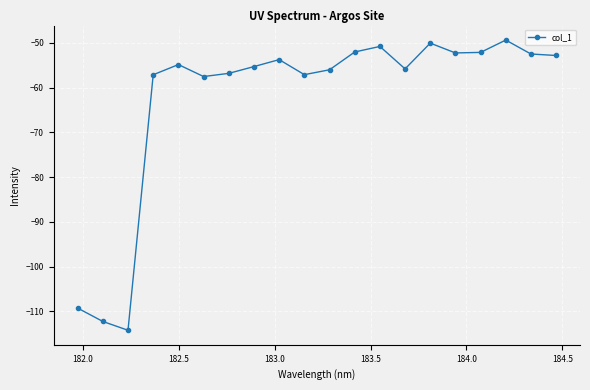

What is the sum of all values?

-1251.9